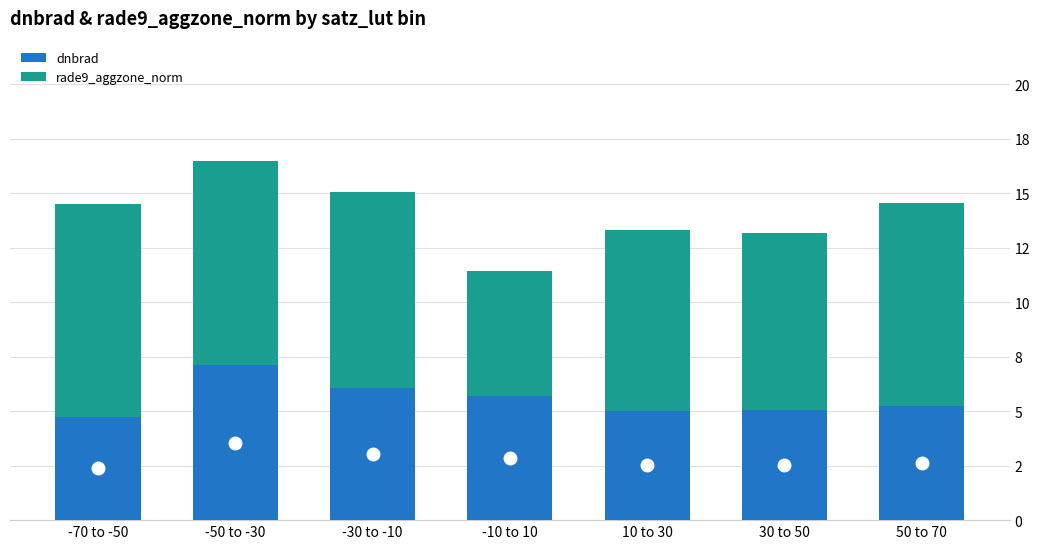

Does the chart contain stacked bars?

Yes